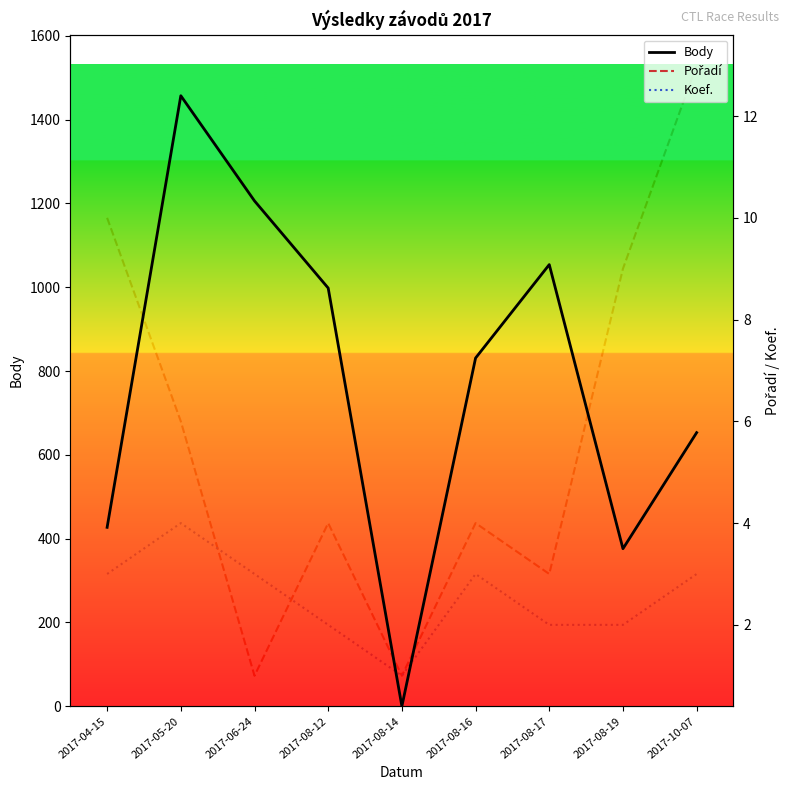

At how many categories does at least one series exceed 555?

6